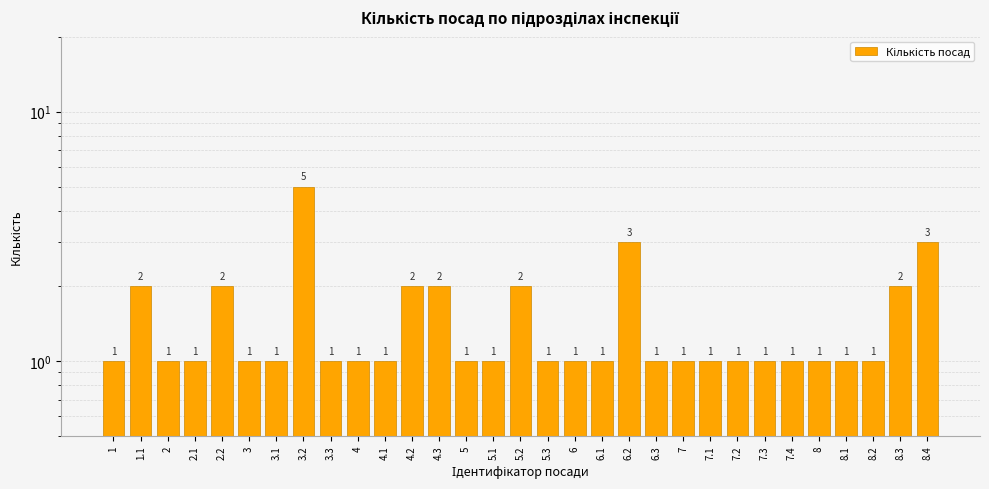

Is it true that the value at 6 is 1?

True